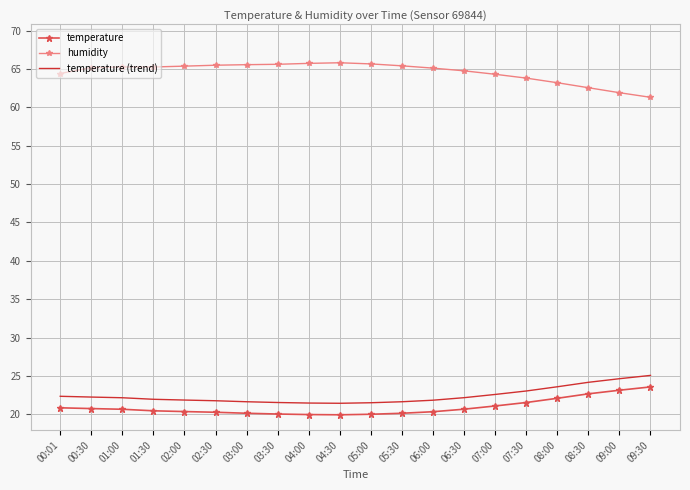

What position from the right is 06:00?

8